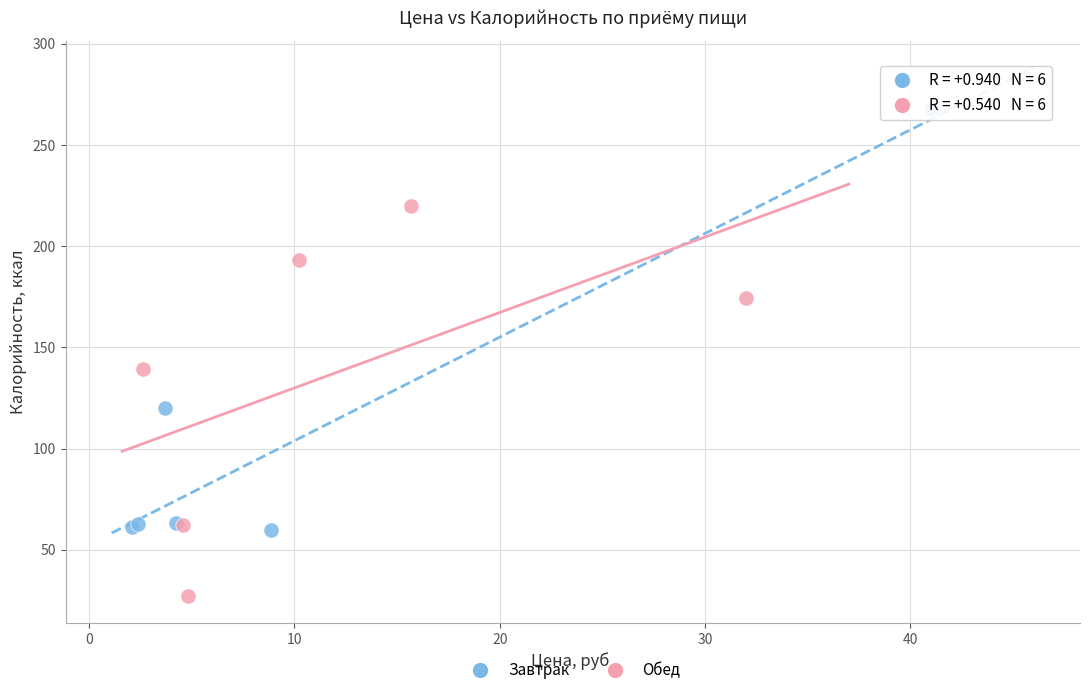

What are all the series names shown in the legend?

Завтрак, Обед